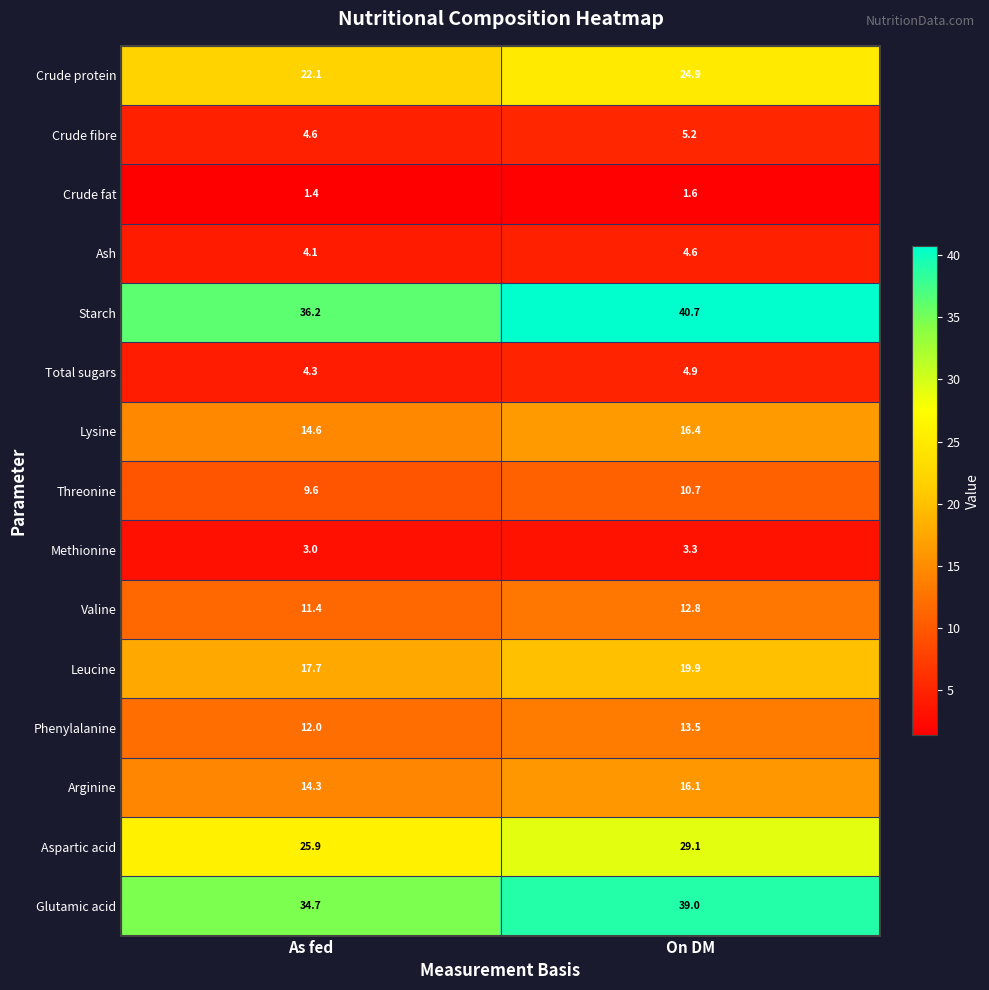

What is the total value across all series at On DM?

242.7